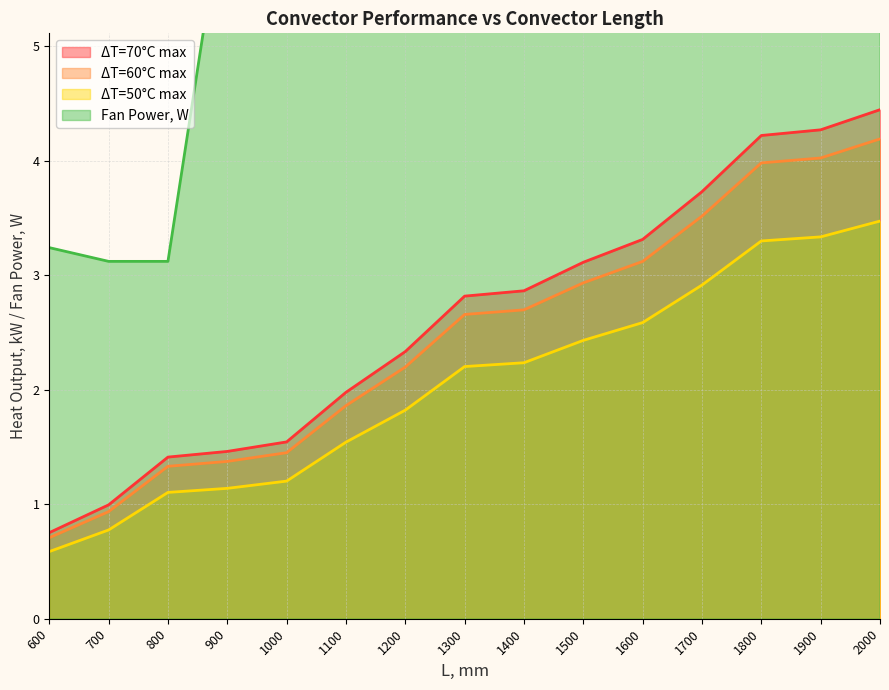

How many values in the L, mm series are below 2?

6